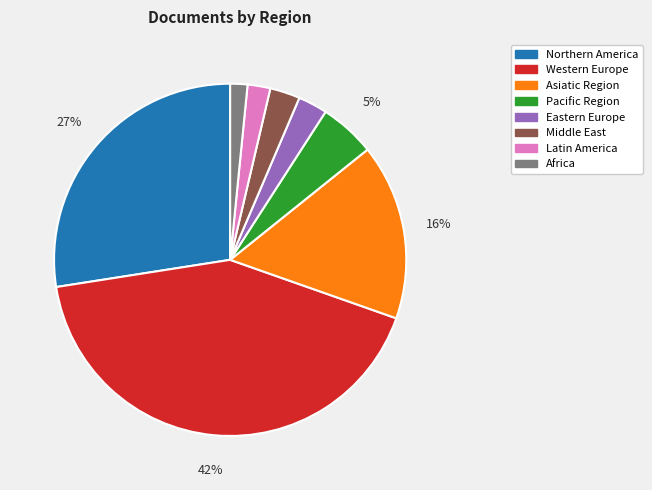

To the nearest percent, what is the combined percentage of Northern America and Eastern Europe?

30%